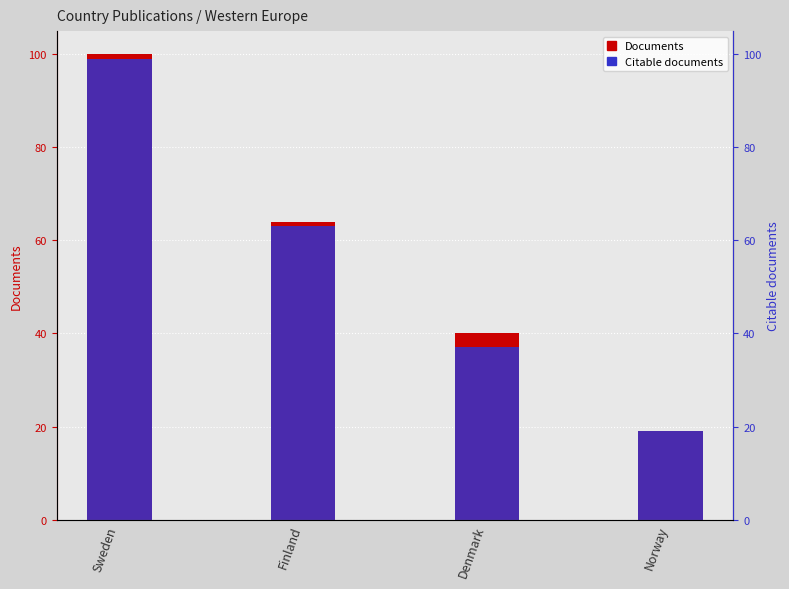

How many bars are there in total?

8